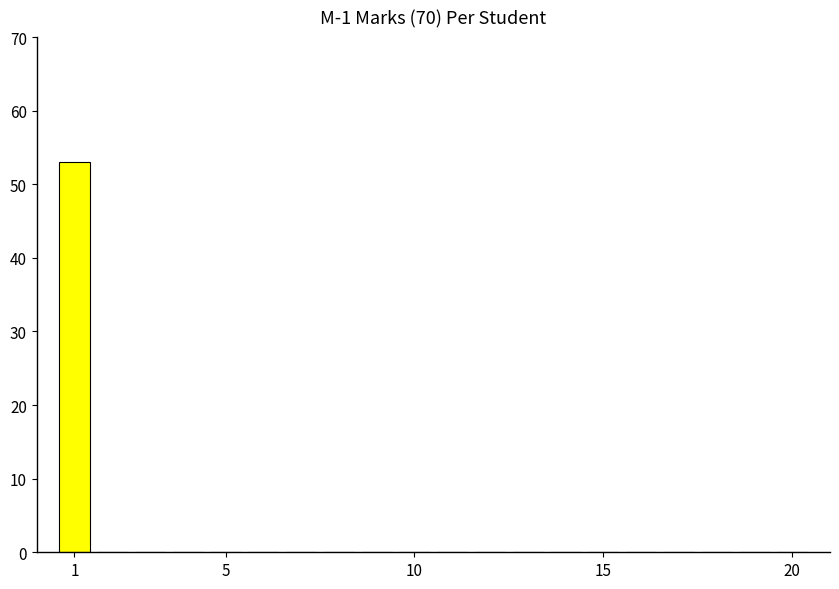

What is the sum of all values?

53